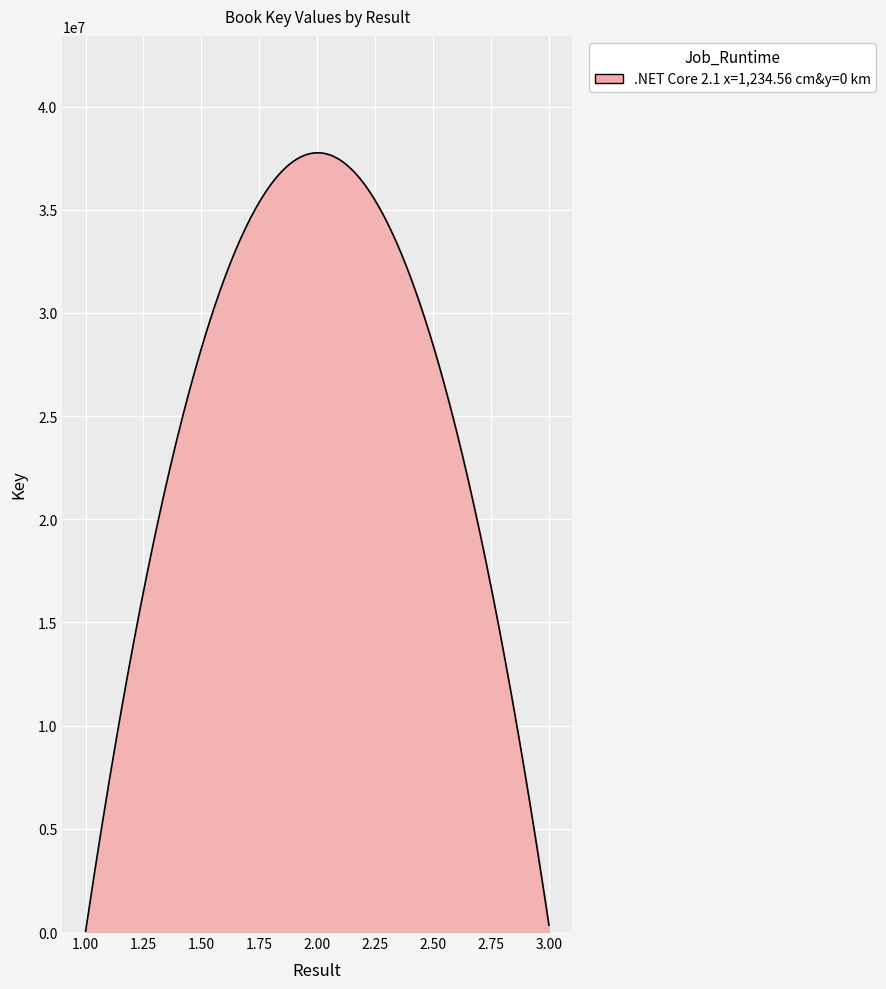

Count the number of categories in the chart.

300